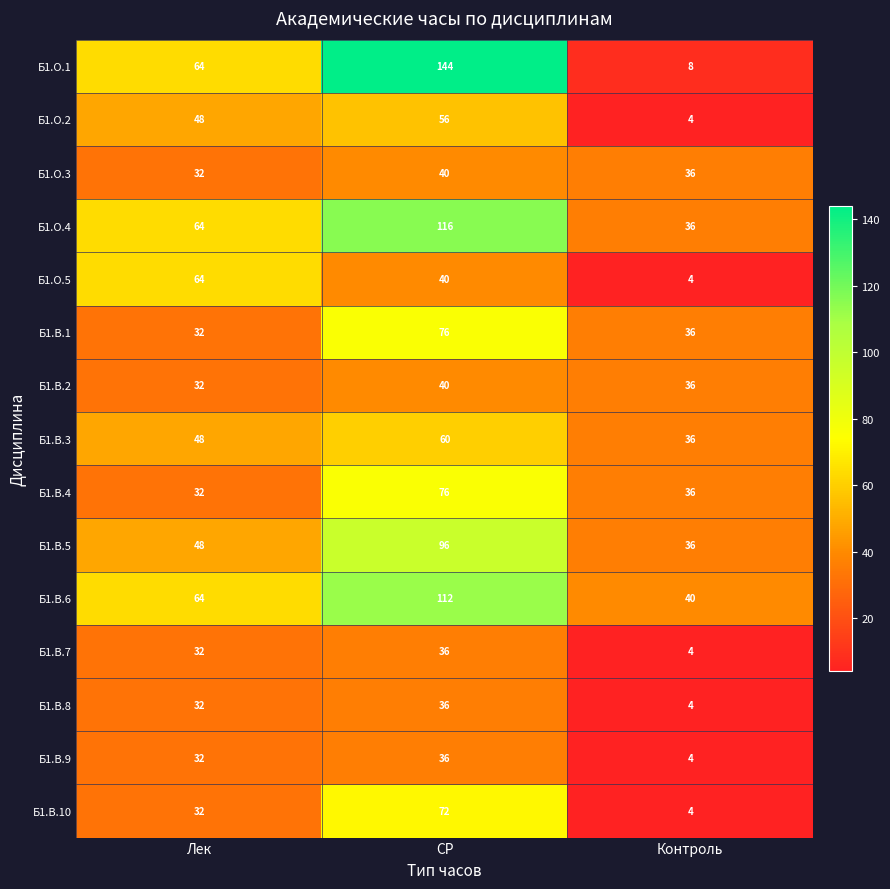

How many data points in Б1.В.1 are less than 36?

1